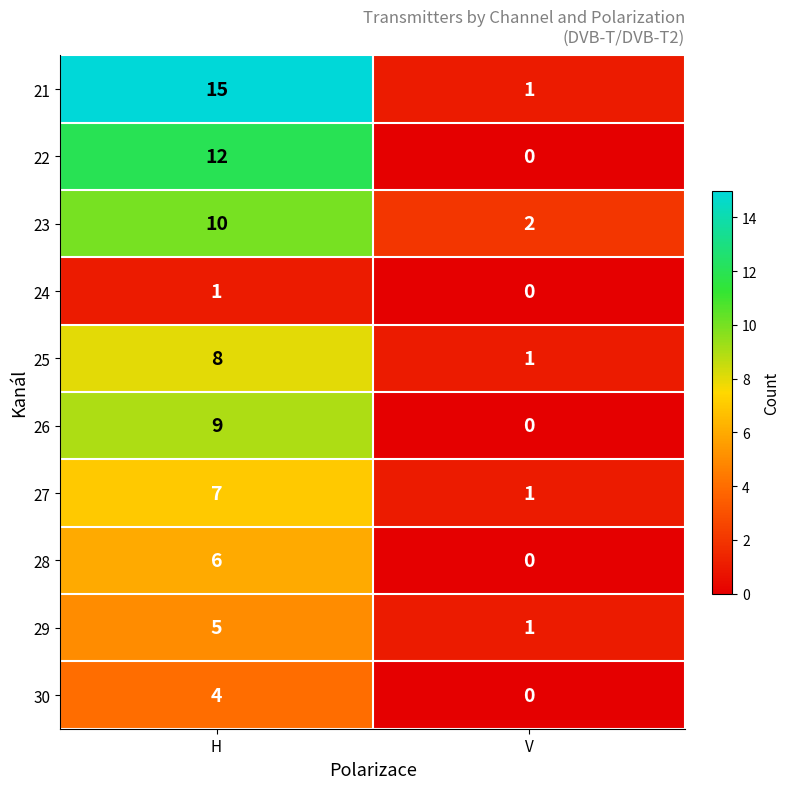

Reading left to right, list all the values displayed in this chart.

21: 15	1
22: 12	0
23: 10	2
24: 1	0
25: 8	1
26: 9	0
27: 7	1
28: 6	0
29: 5	1
30: 4	0